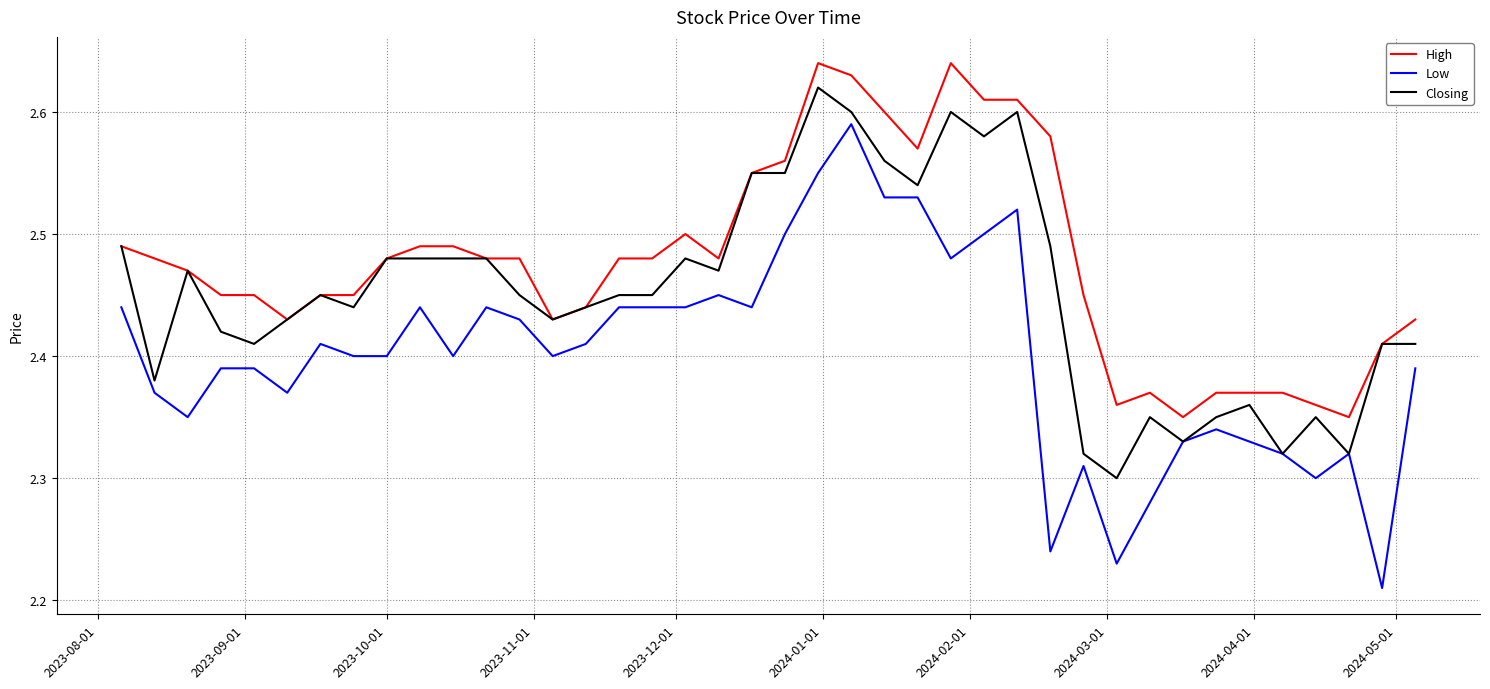

What is the difference between the maximum and minimum values in the Closing series?

0.3